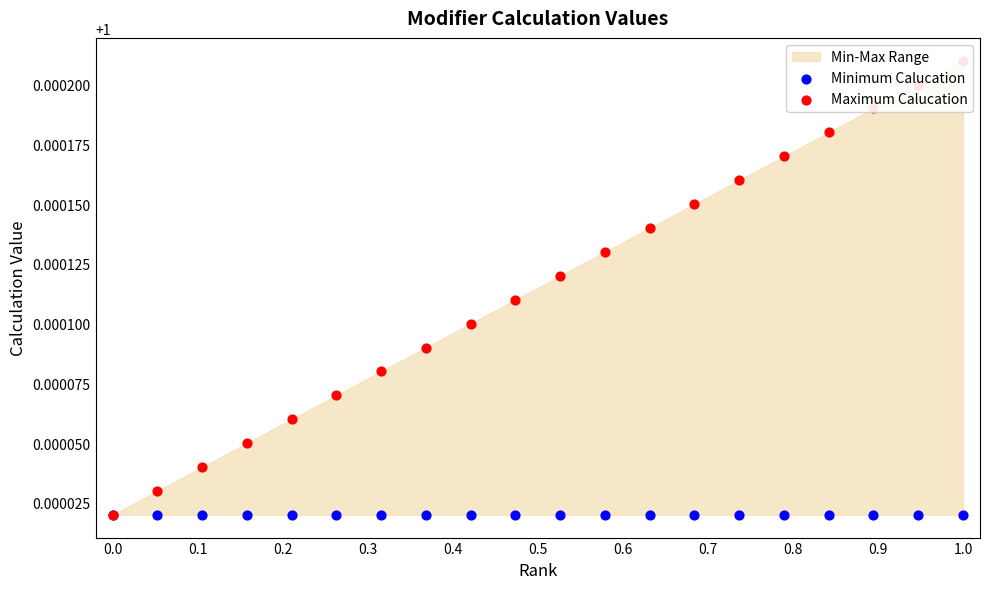

Is the value of Maximum Calucation at 17 greater than the value of Minimum Calucation at 17?

Yes